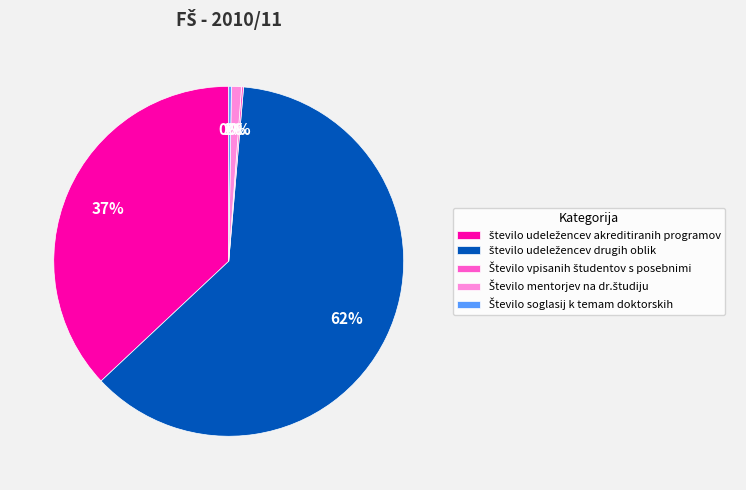

Does any single category account for the majority?

Yes